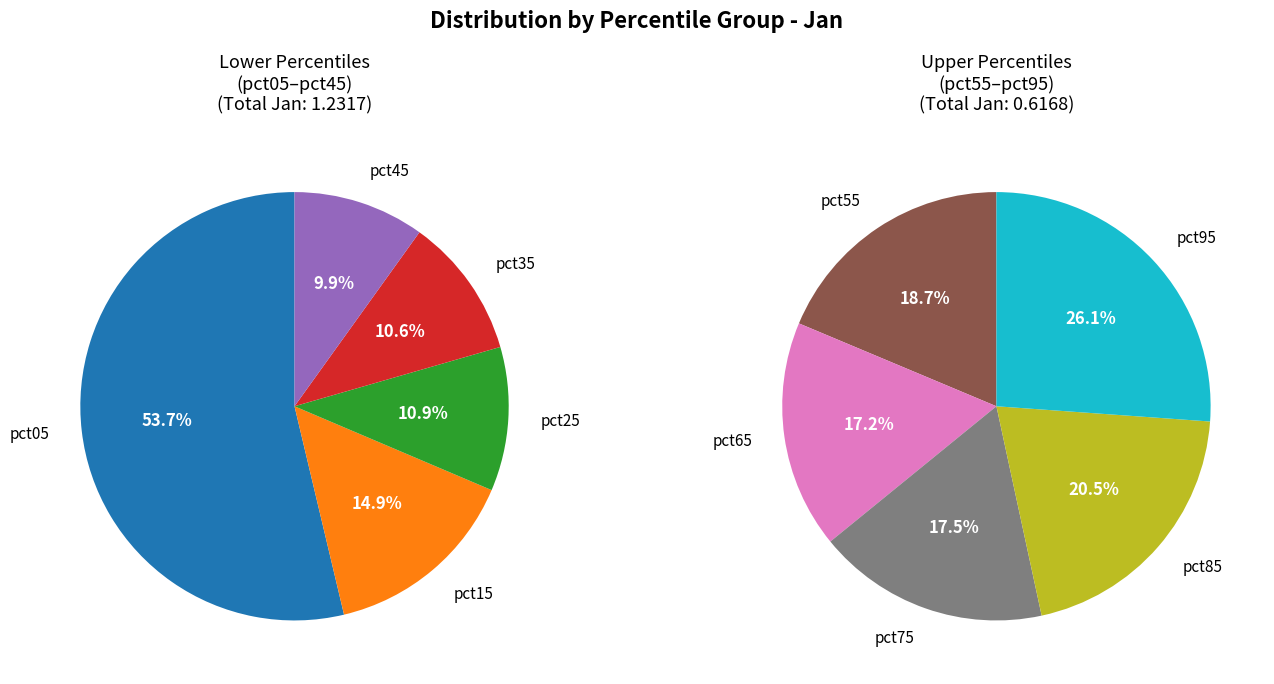

What is the smallest slice in the pie chart?

pct65